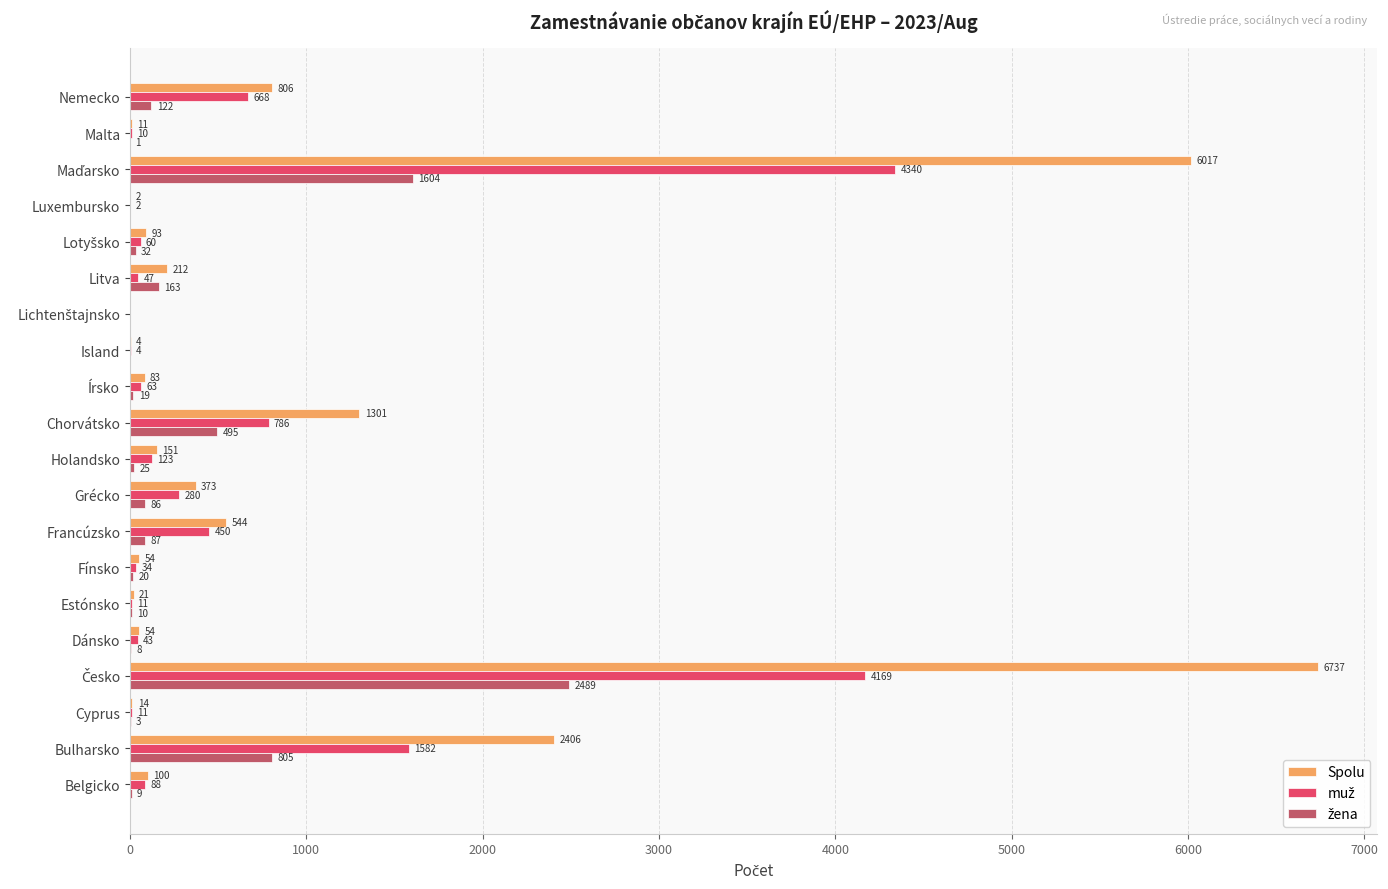

What is the sum of all Spolu values?

18983